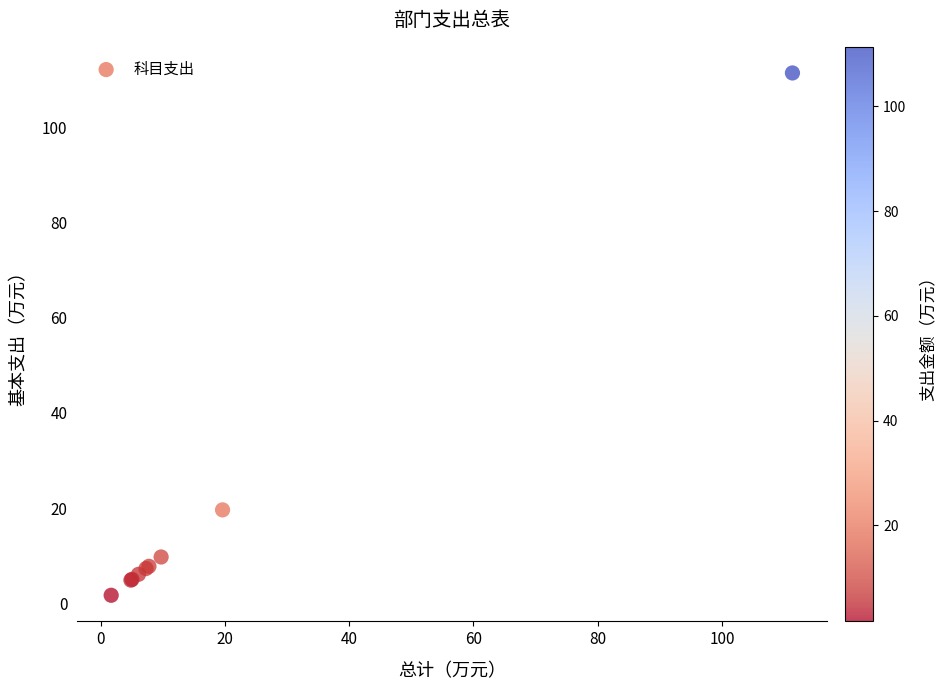

What Y value in the scatter plot is closest to 56?

19.6